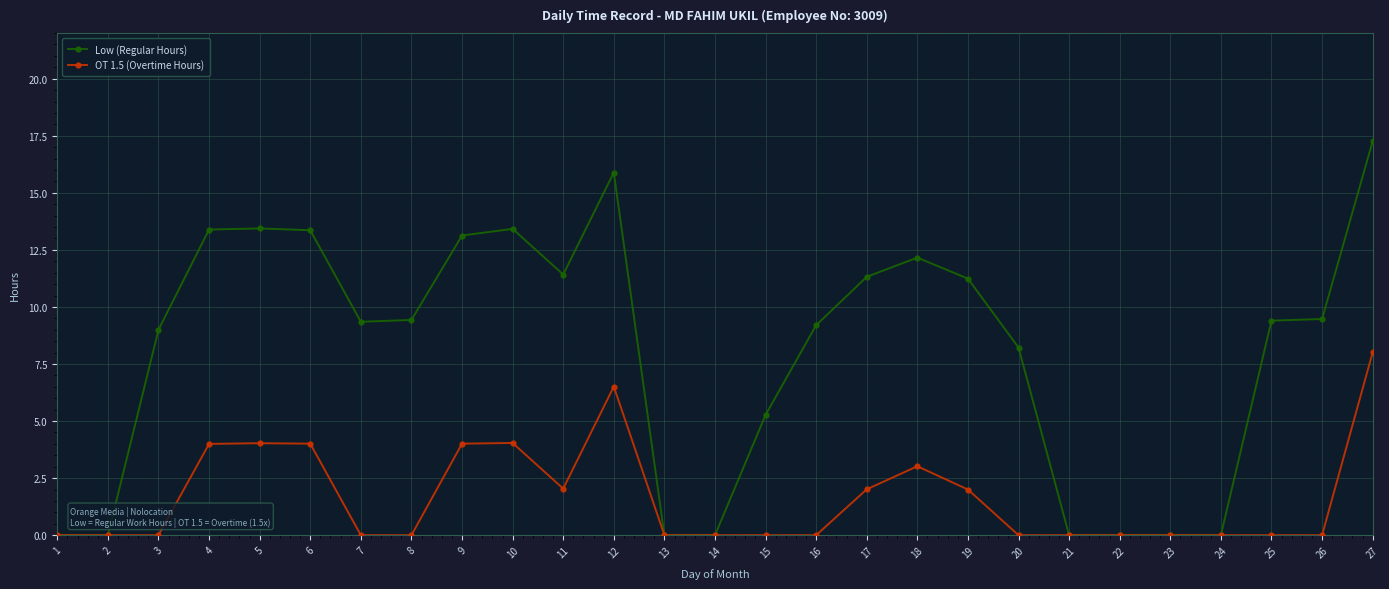

What is the difference between the highest and lowest values at 12?

9.4